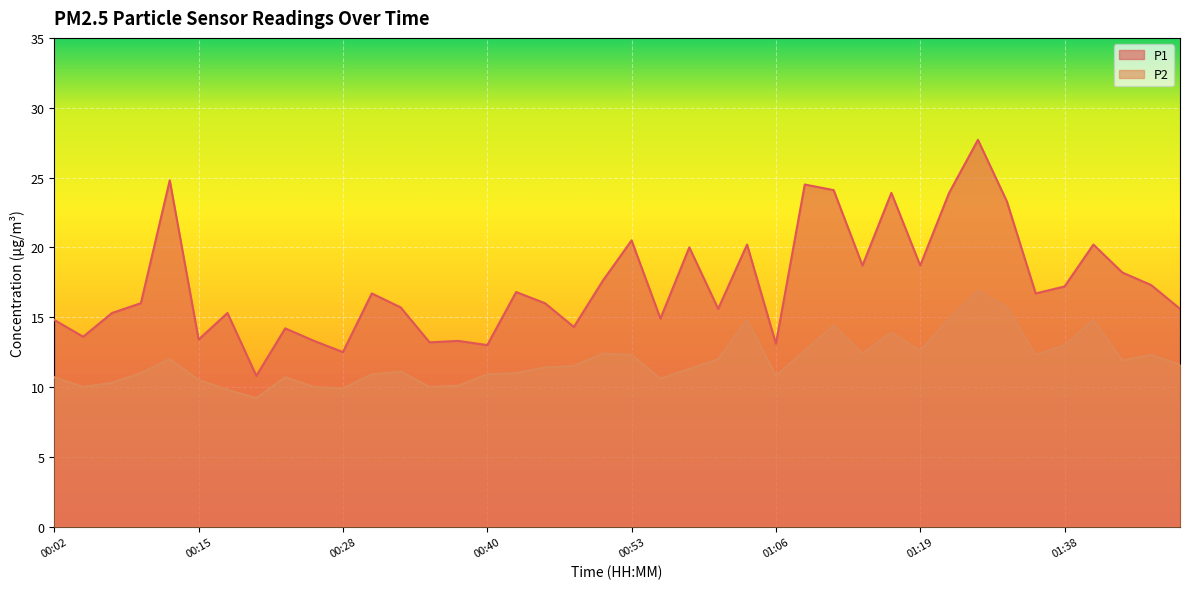

What is the sum of all P1 values?

694.9